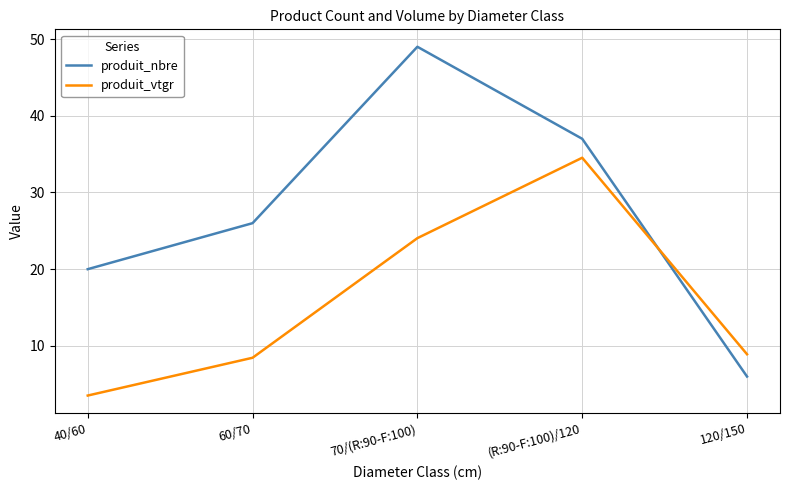

What is the average value of the produit_nbre series?

27.6